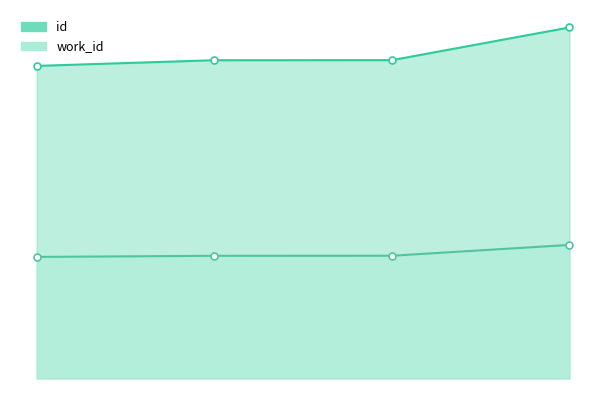

The value of id at 2014-07-02 is 6691. True or false?

False